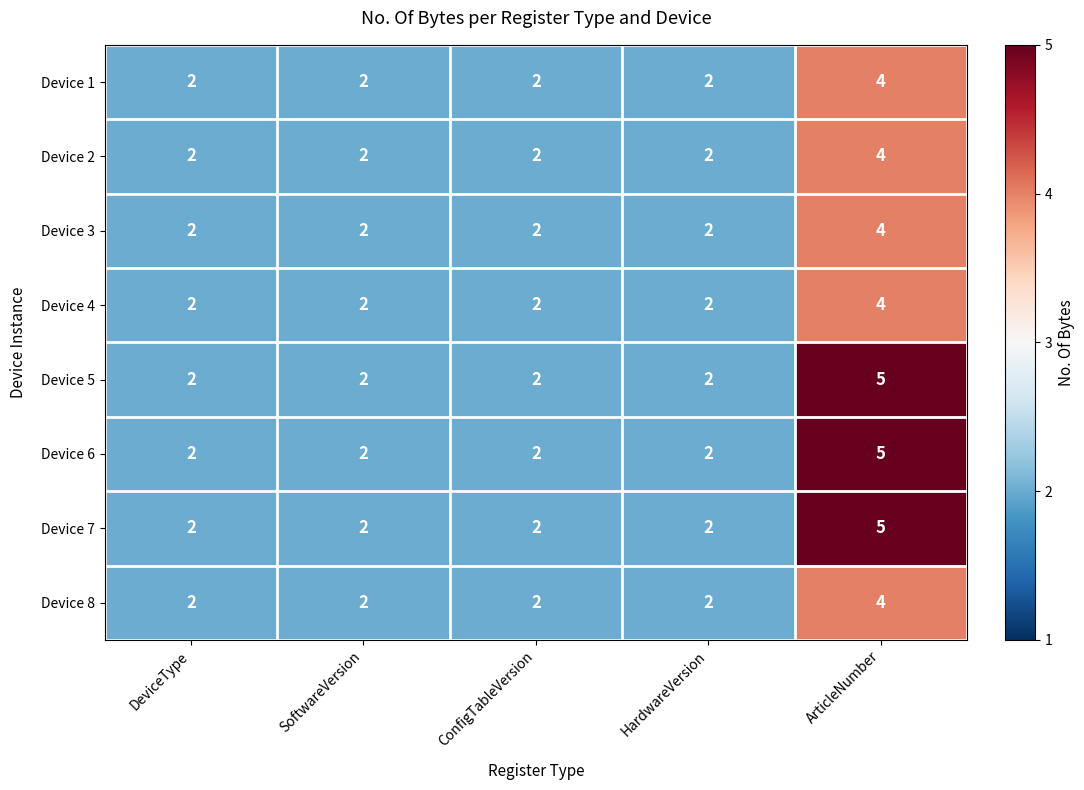

The Device 7 series shows 3 at ArticleNumber. True or false?

False